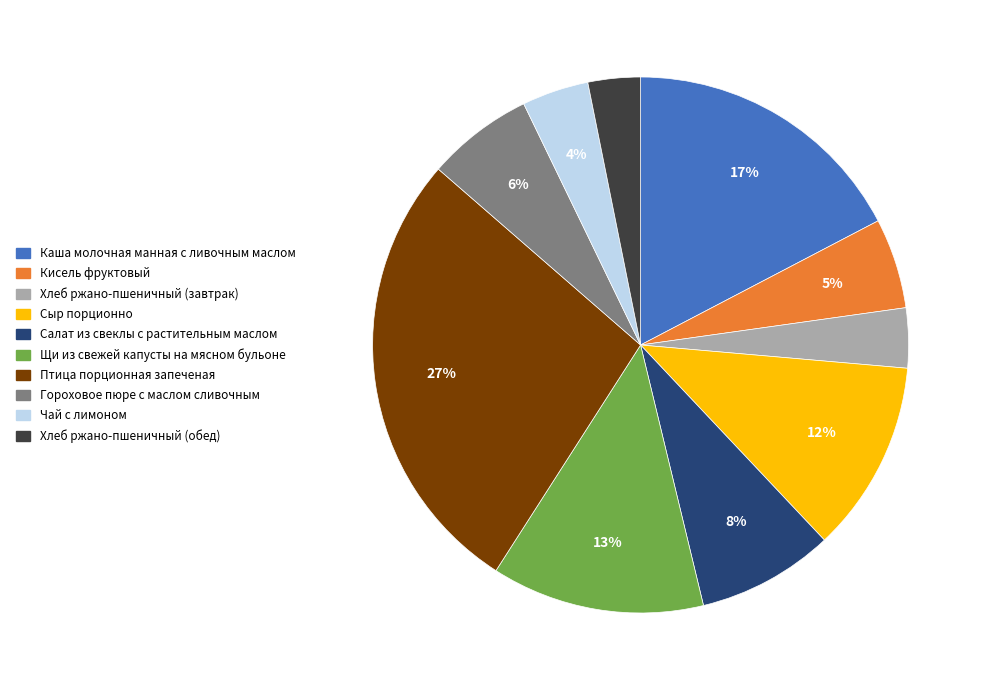

To the nearest percent, what portion does Птица порционная запеченая represent?

27%